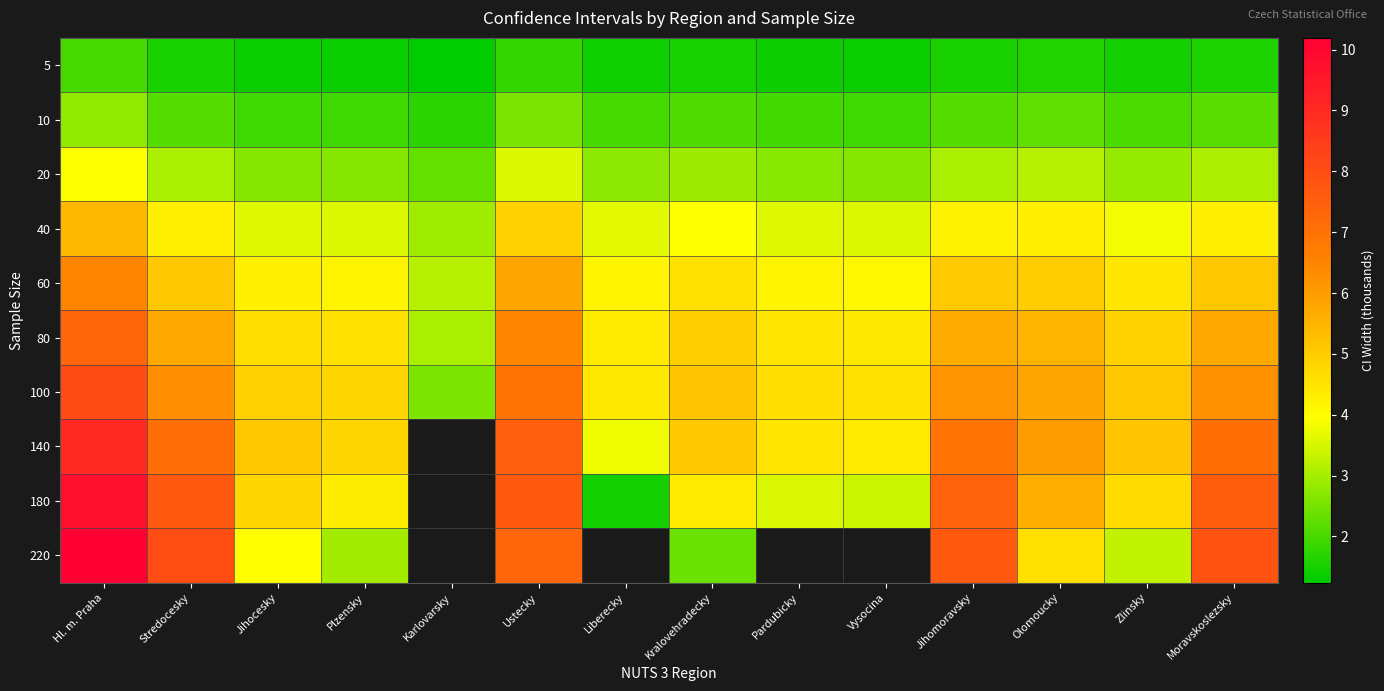

Where is 10 nearest to the value 2?

Liberecky